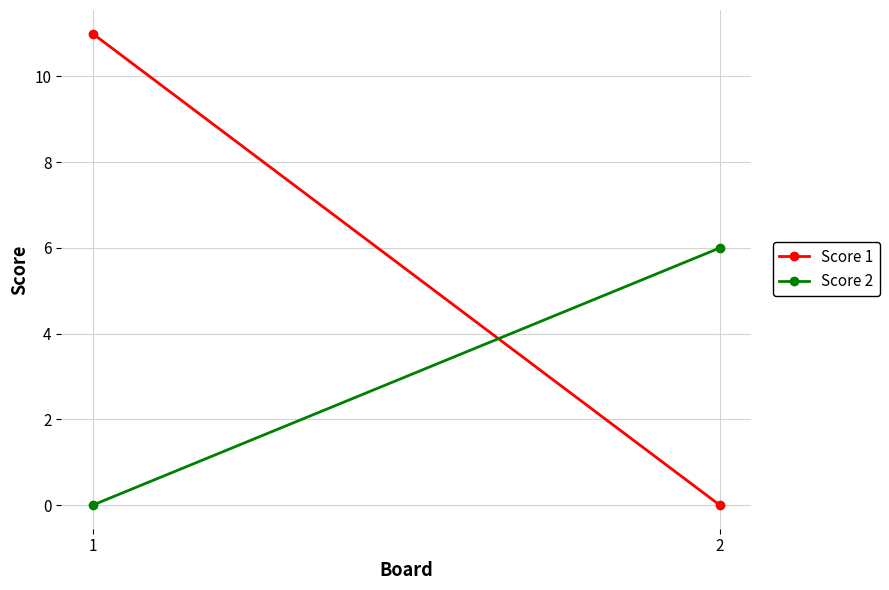

What is the maximum value shown in the chart?

11